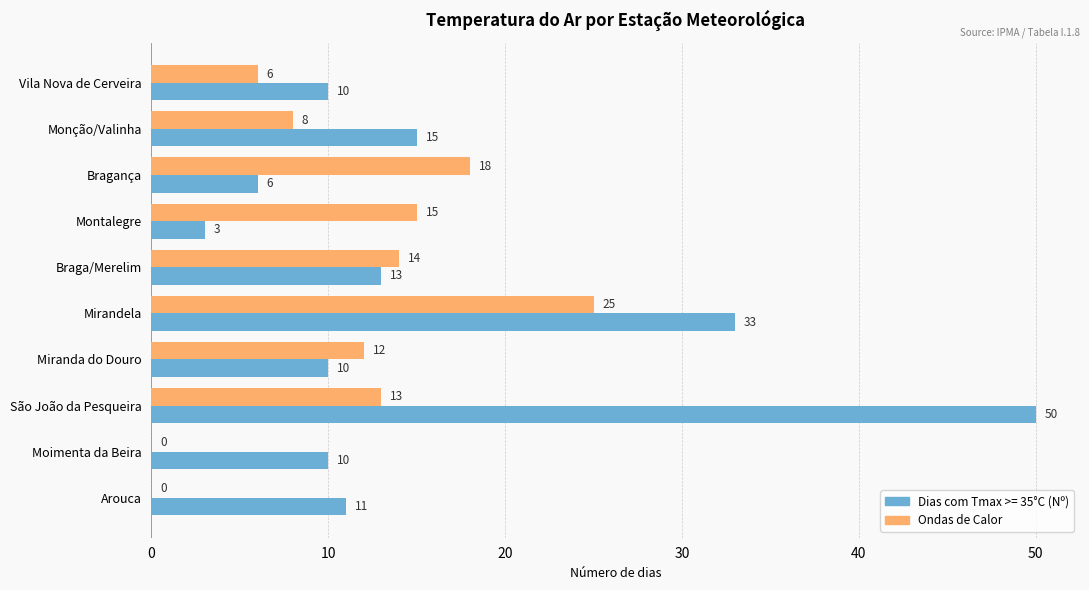

How many values in Ondas de Calor are above zero?

8